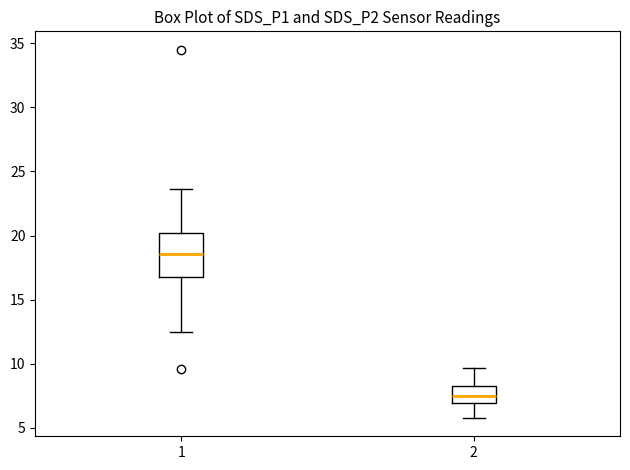

Where is the lower edge of the box at x = 1 on the y-axis? The values are not printed on the chart, so give them approximately, as read against the axis.

17.0